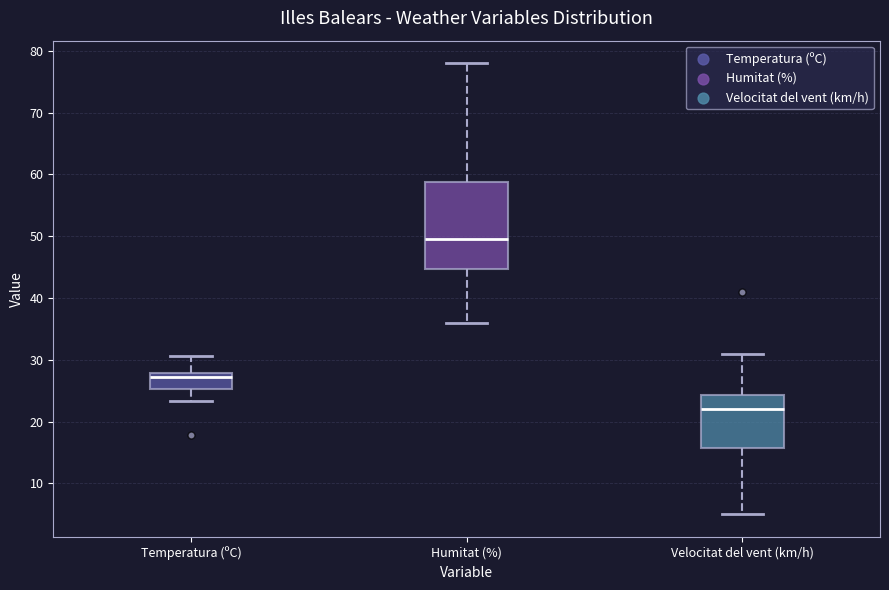

Reading left to right, read every box against the y-axis: the position of its median line, the range the box covers, and the ends of its whiskers. The values are not printed on the chart, so give them approximately, as read against the axis.

Temperatura (ºC): median 27, box 25 to 28, whiskers 23 to 31
Humitat (%): median 50, box 45 to 59, whiskers 36 to 78
Velocitat del vent (km/h): median 22, box 16 to 24, whiskers 5 to 31